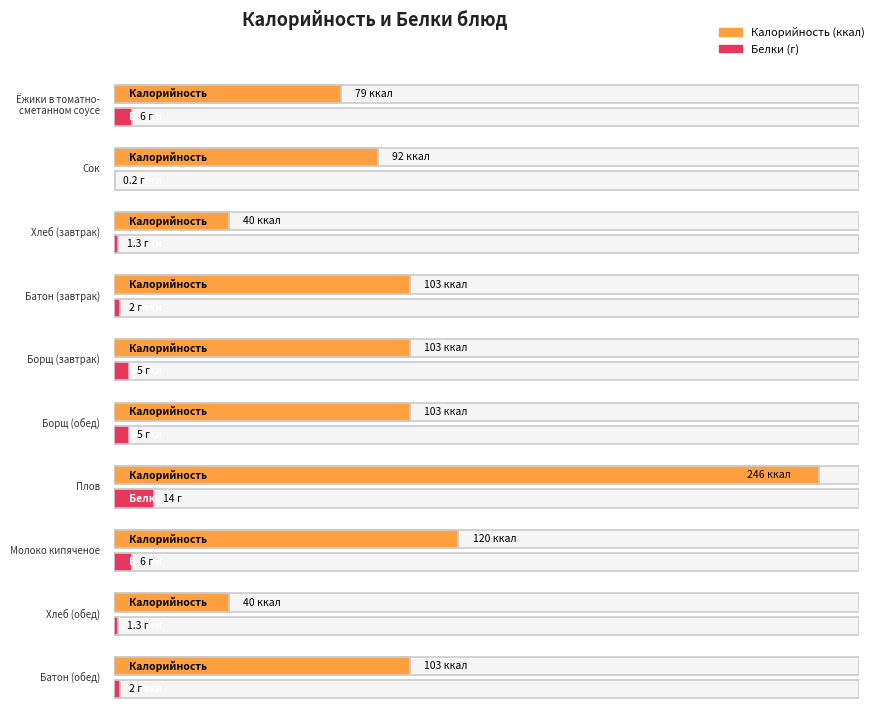

Between Ёжики в томатно-
сметанном соусе and Сок, which series saw the biggest shift?

Калорийность